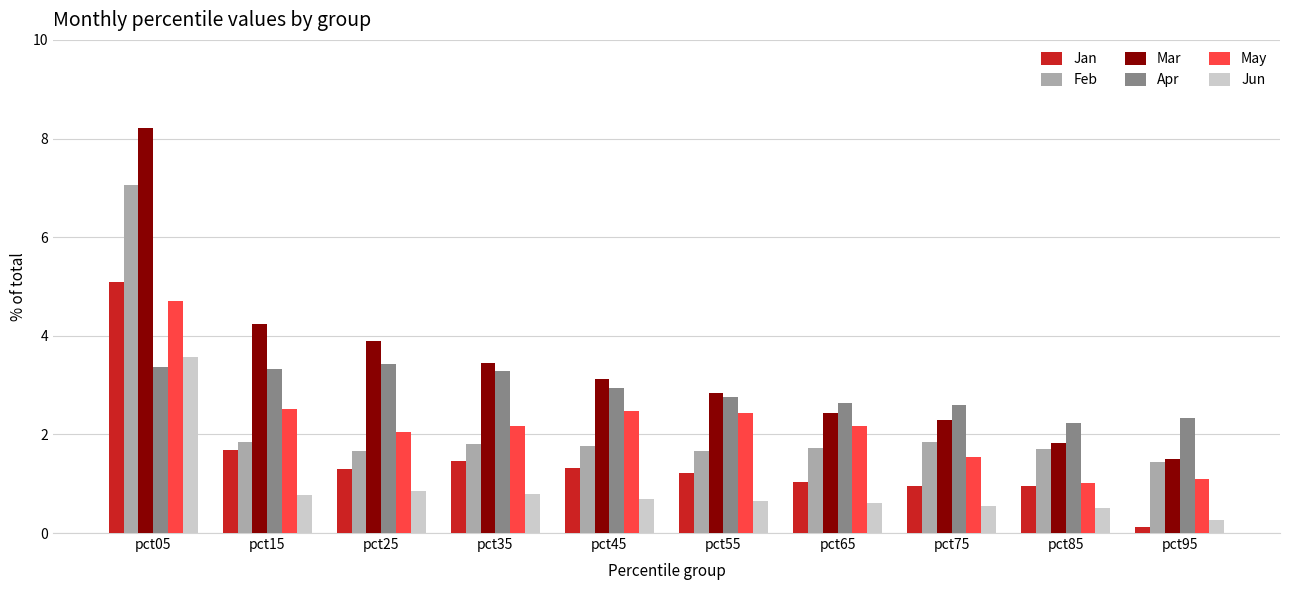

How many values in the Mar series are below 3?

5